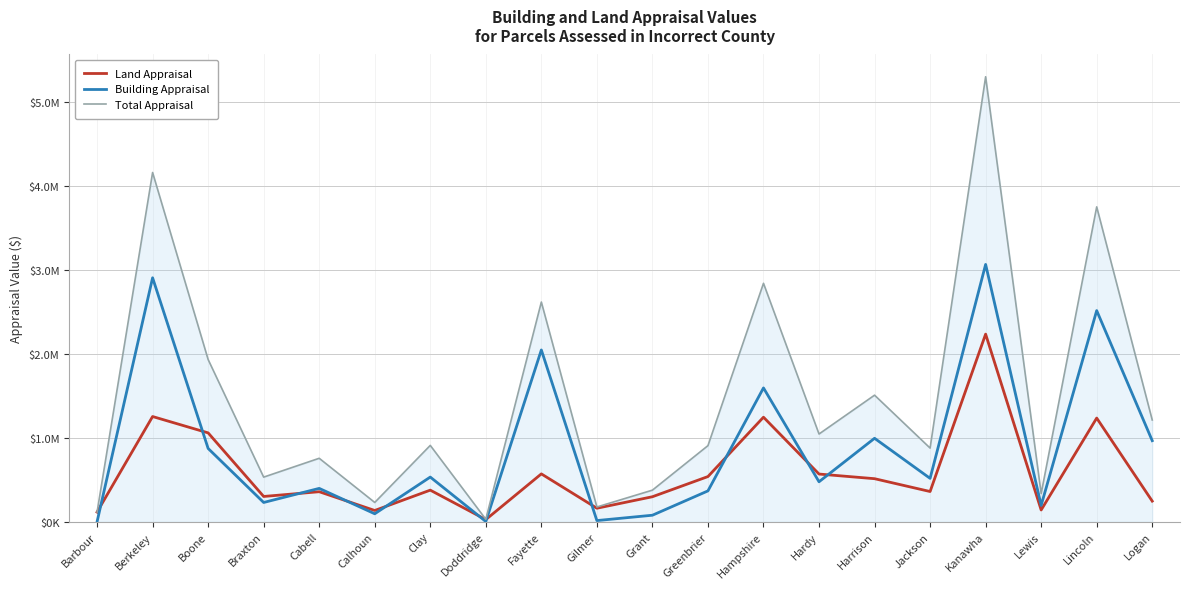

What is the sum of the Land Appraisal values at Doddridge and Logan?

272900